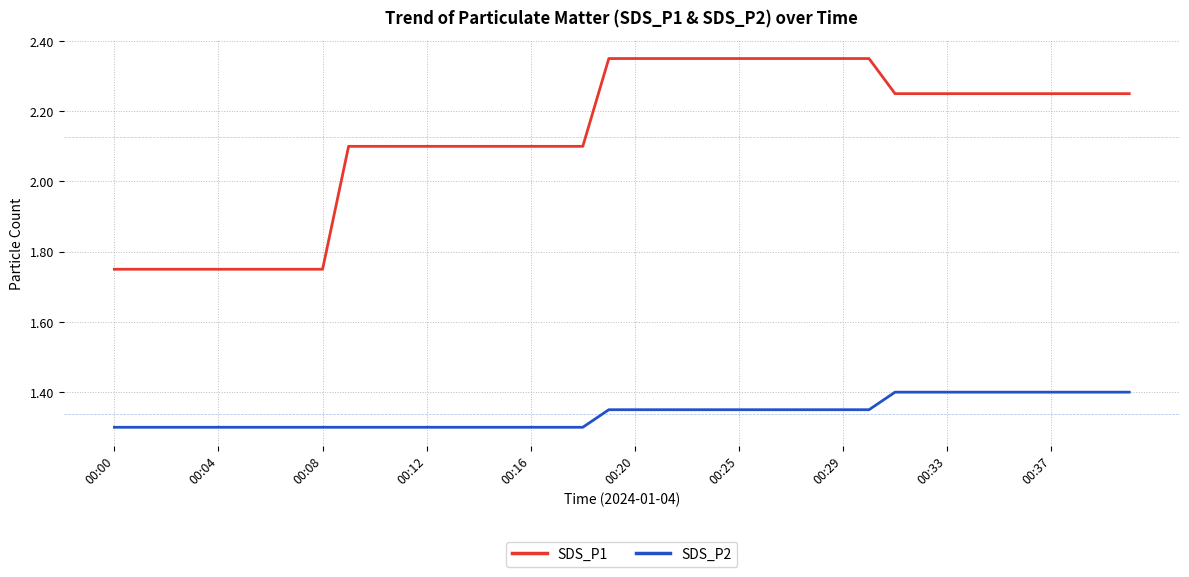

Rank the series by their average value, from lowest to highest.

SDS_P2, SDS_P1